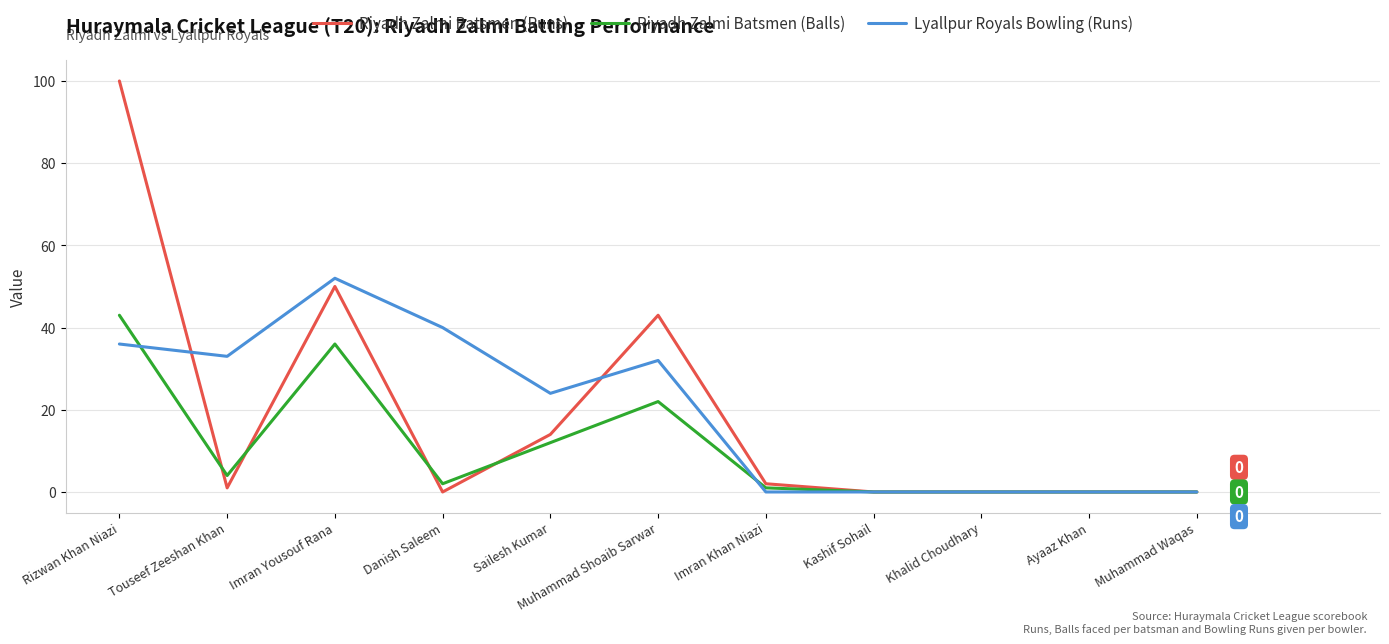

Is the value of Lyallpur Royals Bowling (Runs) at Imran Yousouf Rana greater than the value of Riyadh Zalmi Batsmen (Runs) at Khalid Choudhary?

Yes